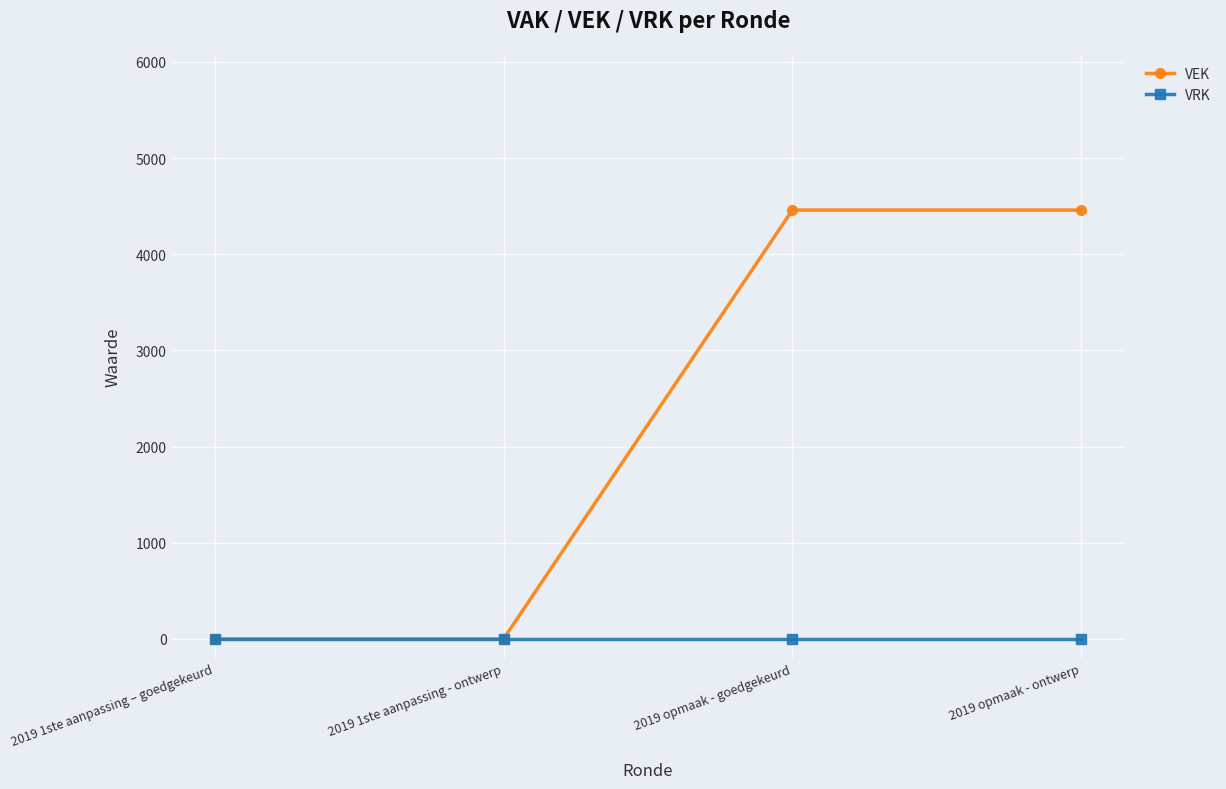

What is the total value across all series at 2019 opmaak - goedgekeurd?

4460